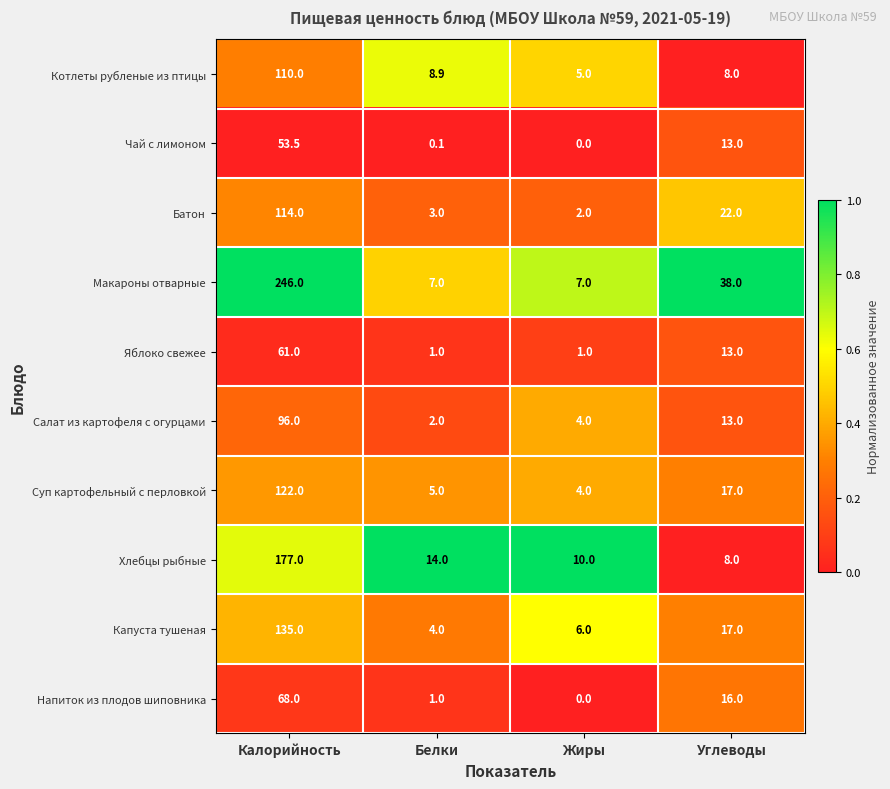

What is the lowest value of the Капуста тушеная series?

4.0